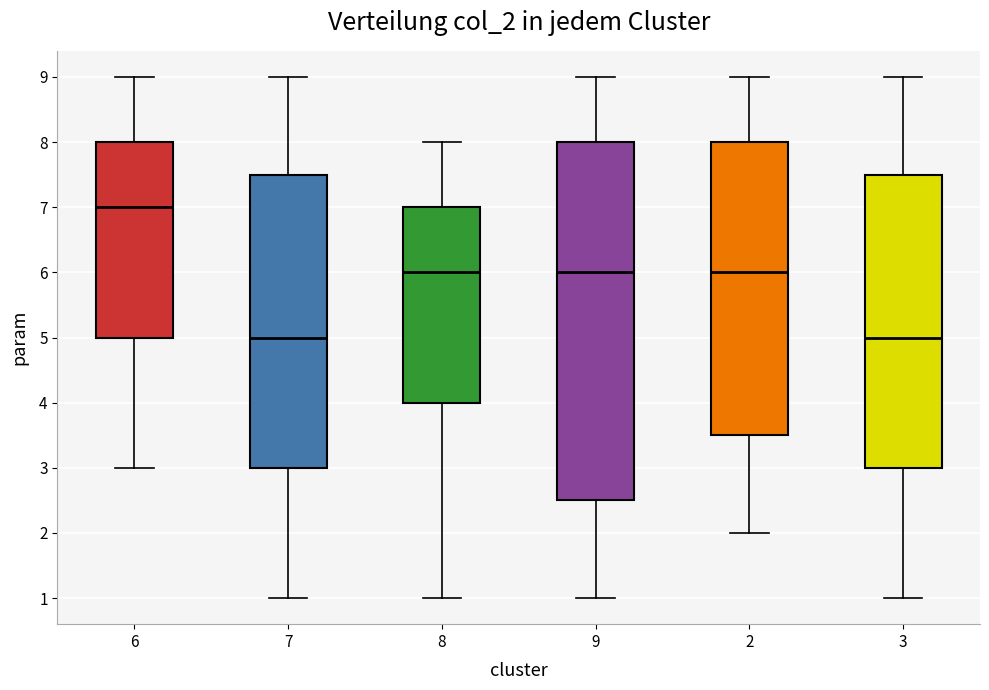

Where is the lower edge of the box at x = 2 on the y-axis? The values are not printed on the chart, so give them approximately, as read against the axis.

3.5